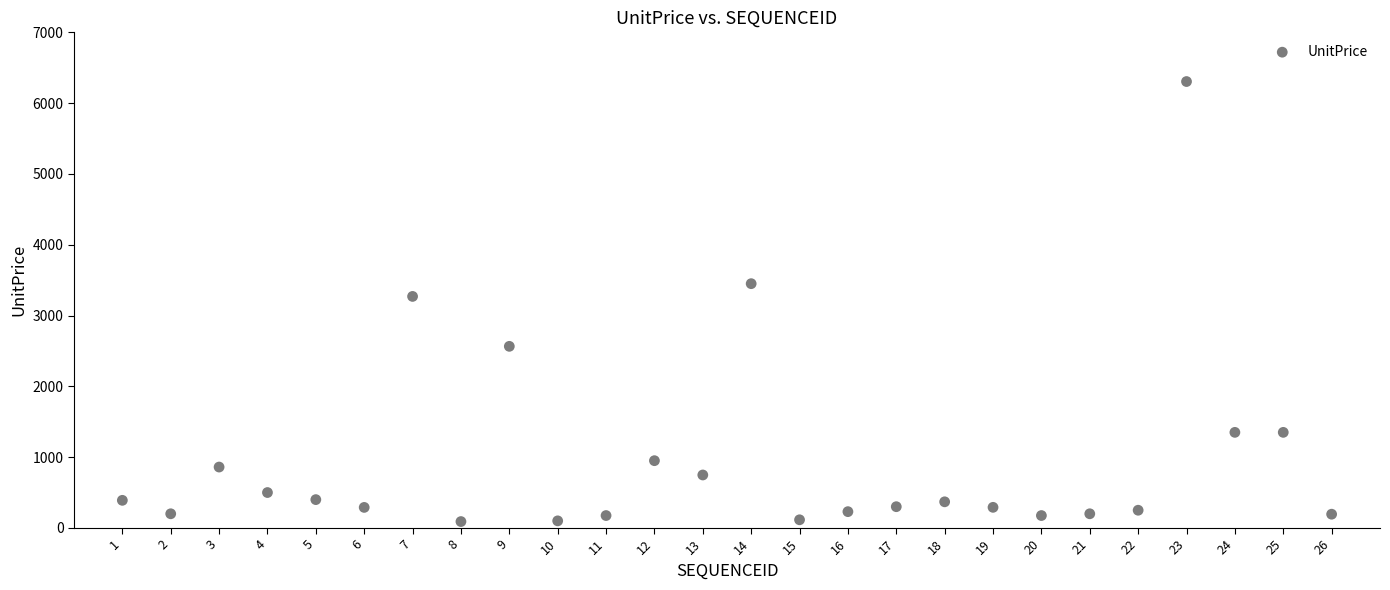

What Y value in the scatter plot is closest to 3197?

3270.0